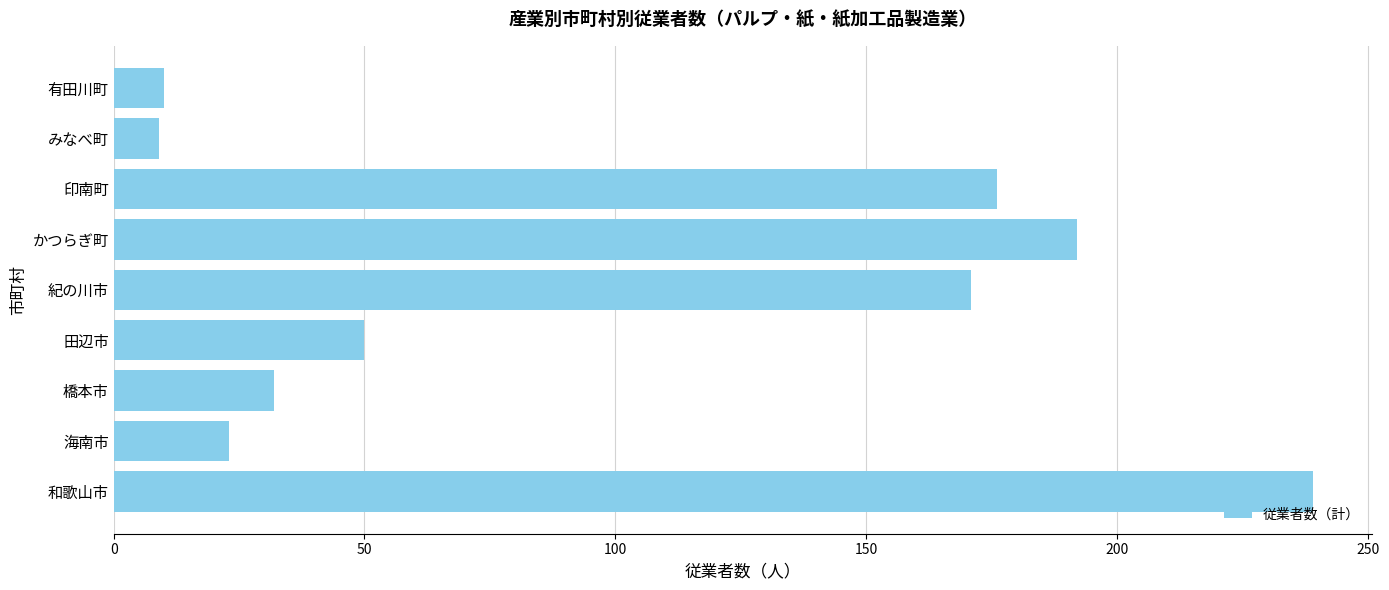

What is the difference between the second highest and second lowest values?

182